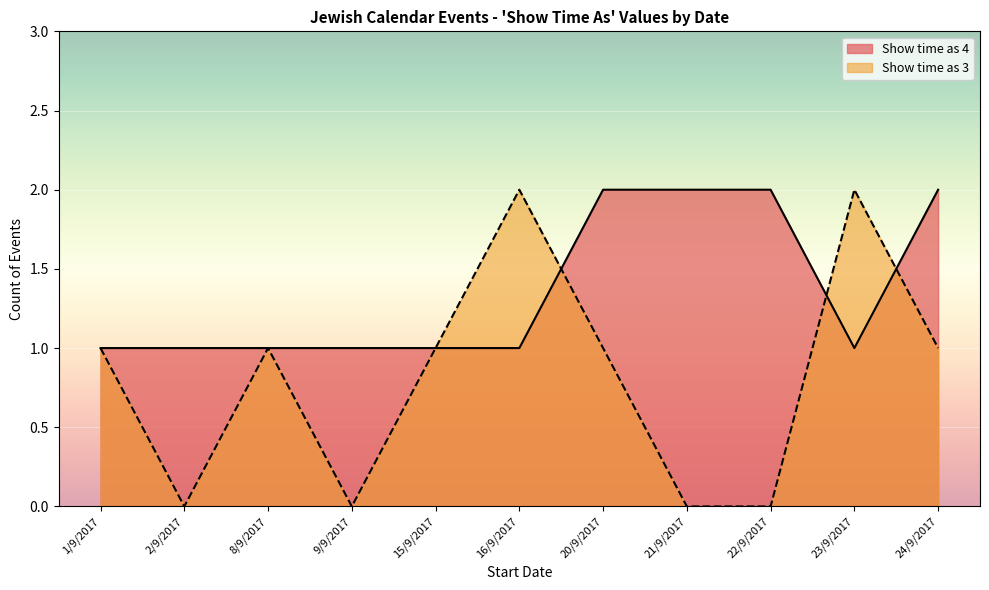

What is the smallest value displayed?

0